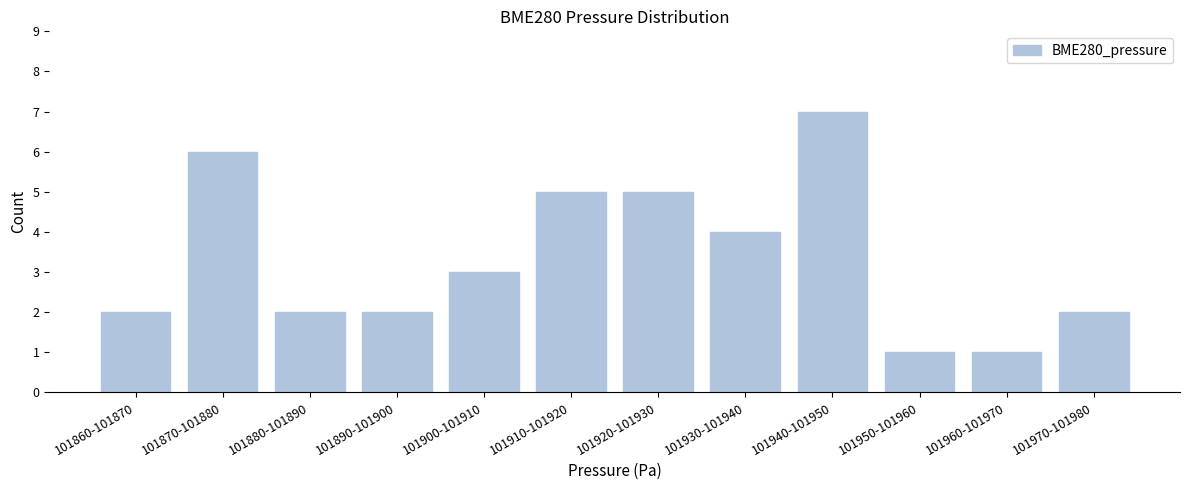

Reading left to right, transcribe all the data shown in this chart.

101860-101870=2	101870-101880=6	101880-101890=2	101890-101900=2	101900-101910=3	101910-101920=5	101920-101930=5	101930-101940=4	101940-101950=7	101950-101960=1	101960-101970=1	101970-101980=2